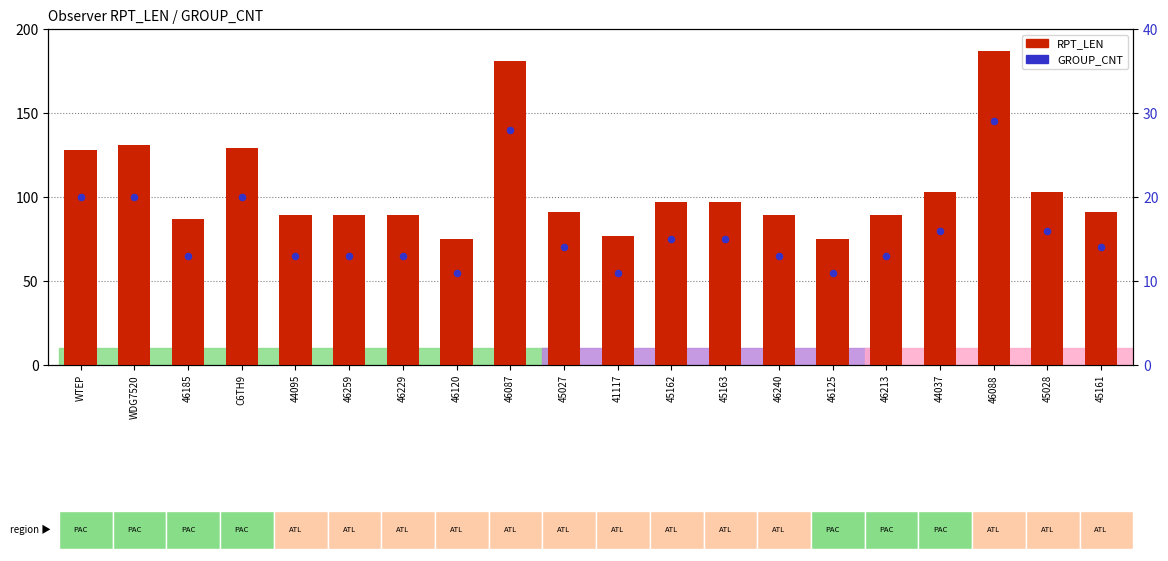

Which series contains the highest Y value?

RPT_LEN